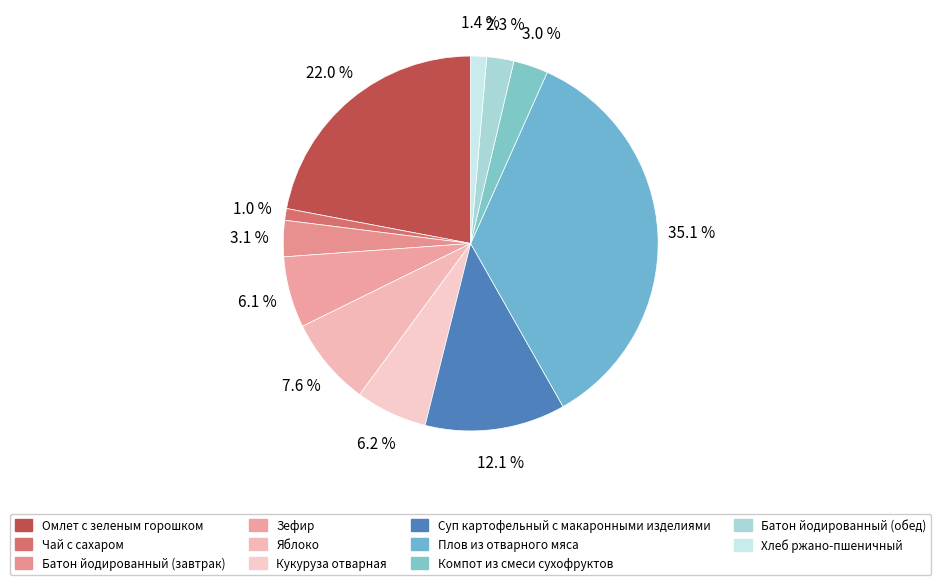

How many segments does this pie chart have?

11